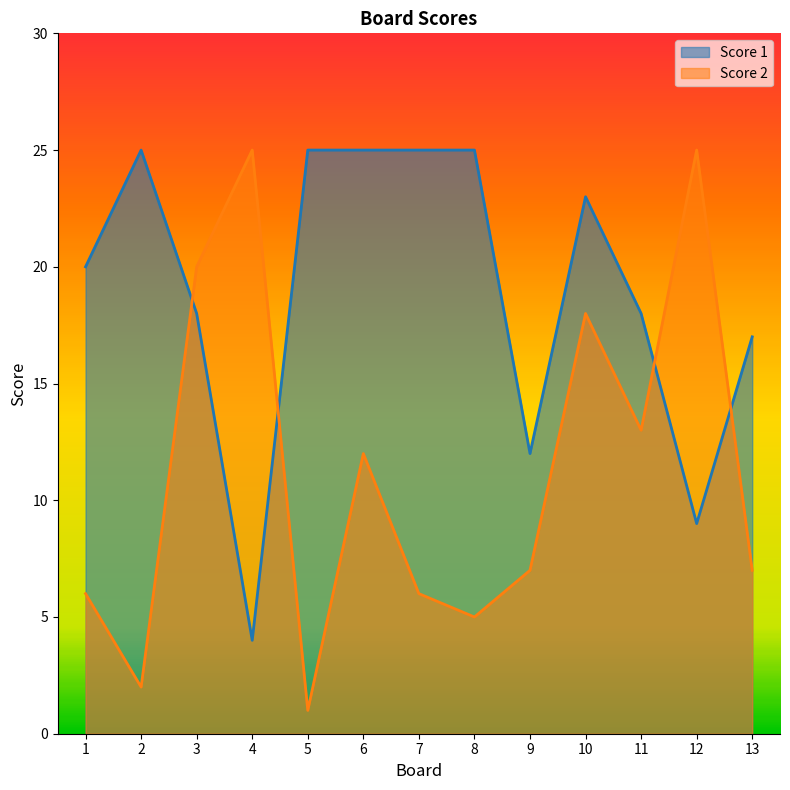

Where do Score 1 and Score 2 first cross each other?

2 and 3